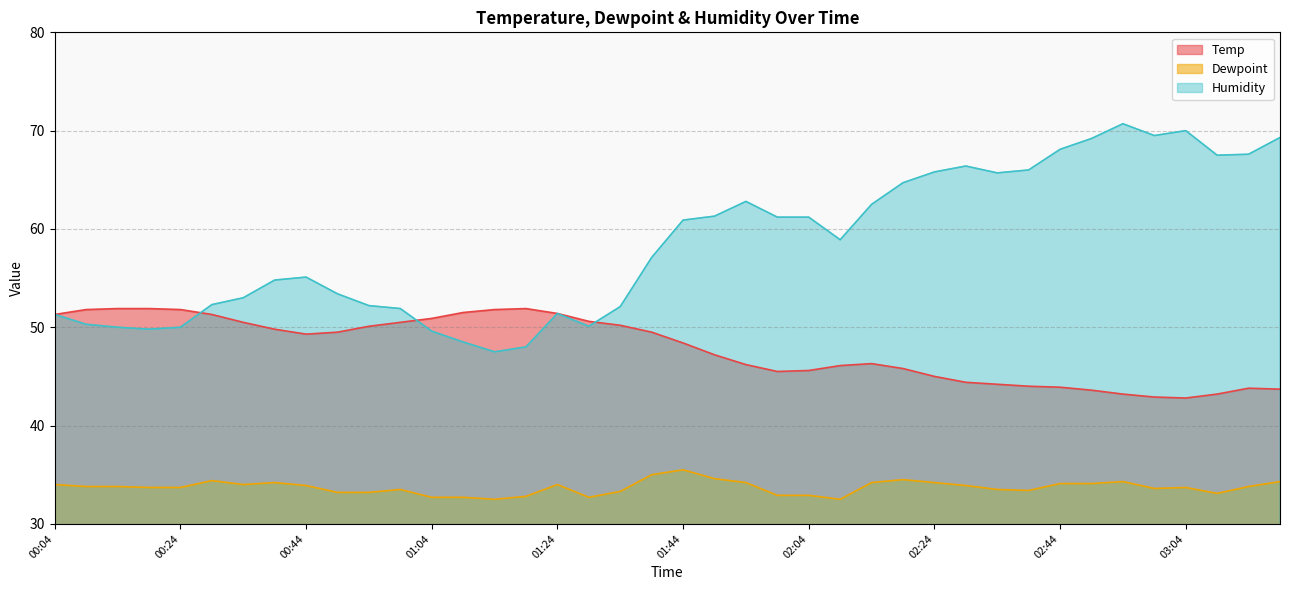

What is the value of the Humidity point at the 14th from the left?

48.5